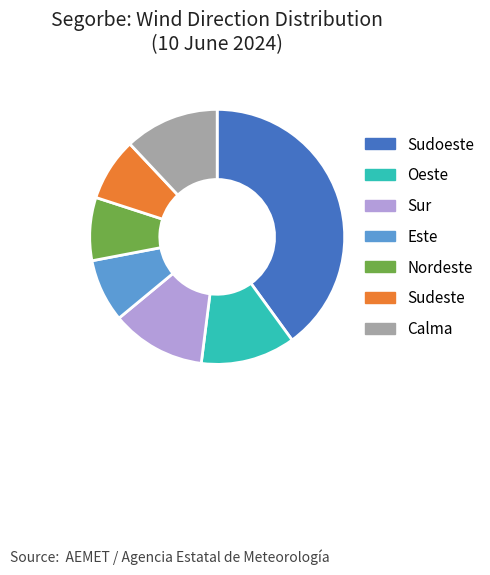

What is the ratio of the value at Sudoeste to the value at Este?

5.0